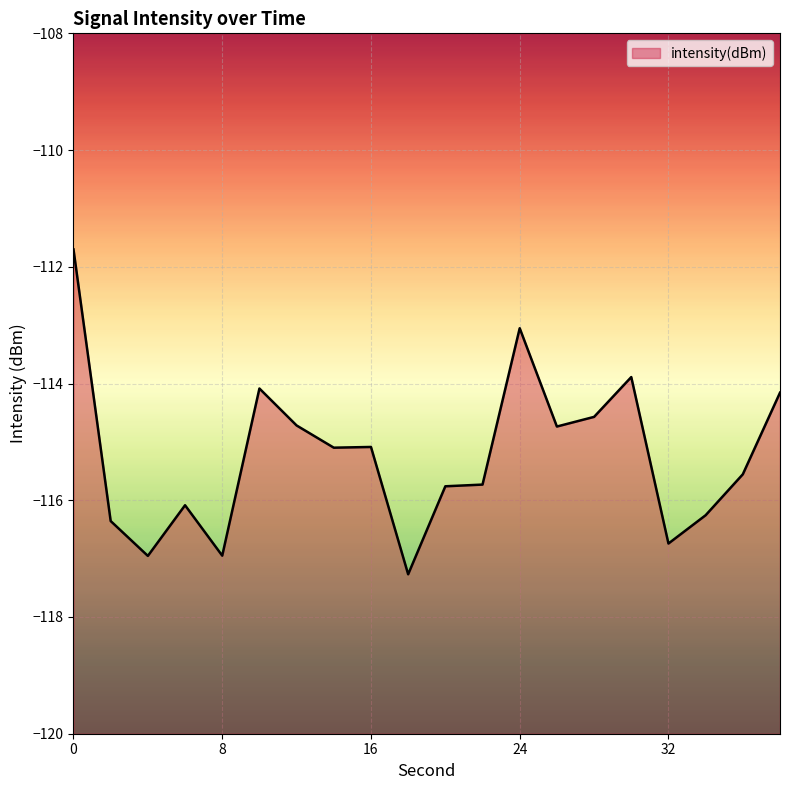

How many values are below -115?

12